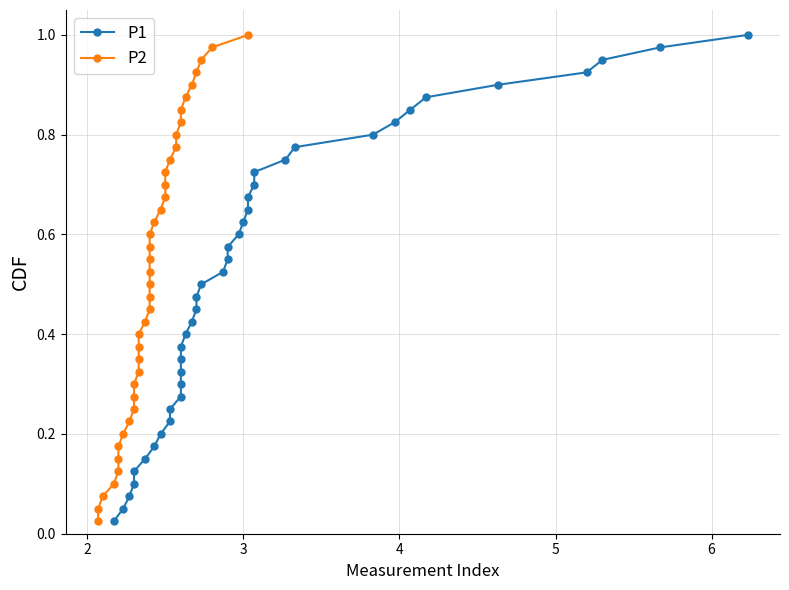

Which series has the largest total across all categories?

P1